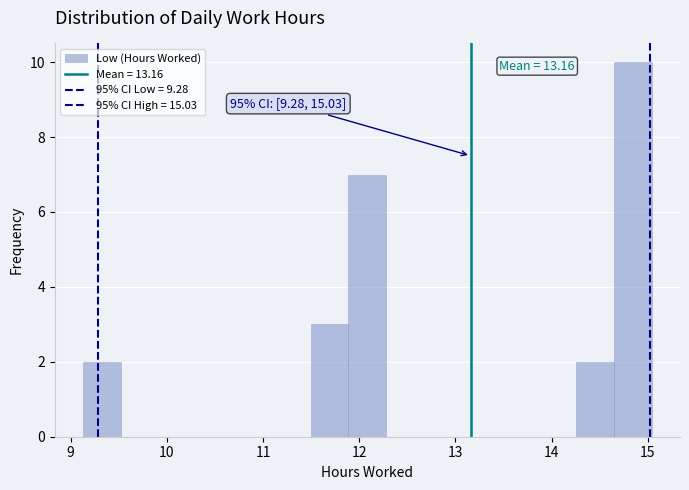

Read against the x-axis, roughly where is the centre of the tallest bar?

14.8